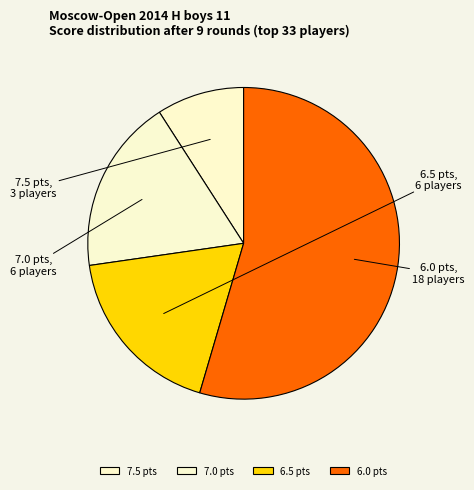

Approximately how many times larger is the value at 6.0 pts compared to 6.5 pts?

3.0